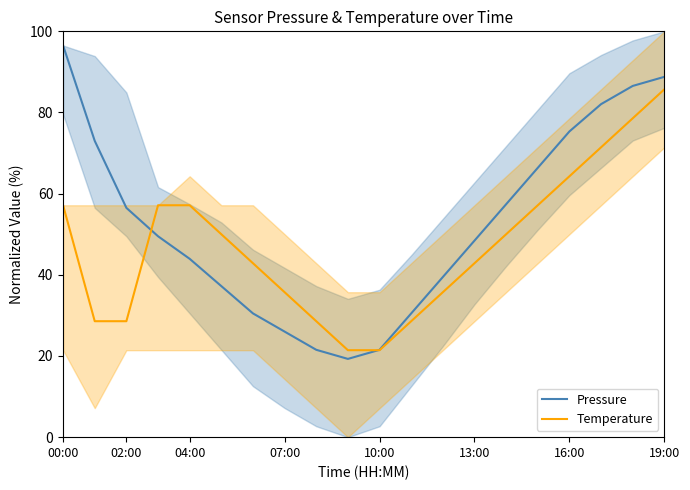

What is the sum of all Temperature values?

942.9